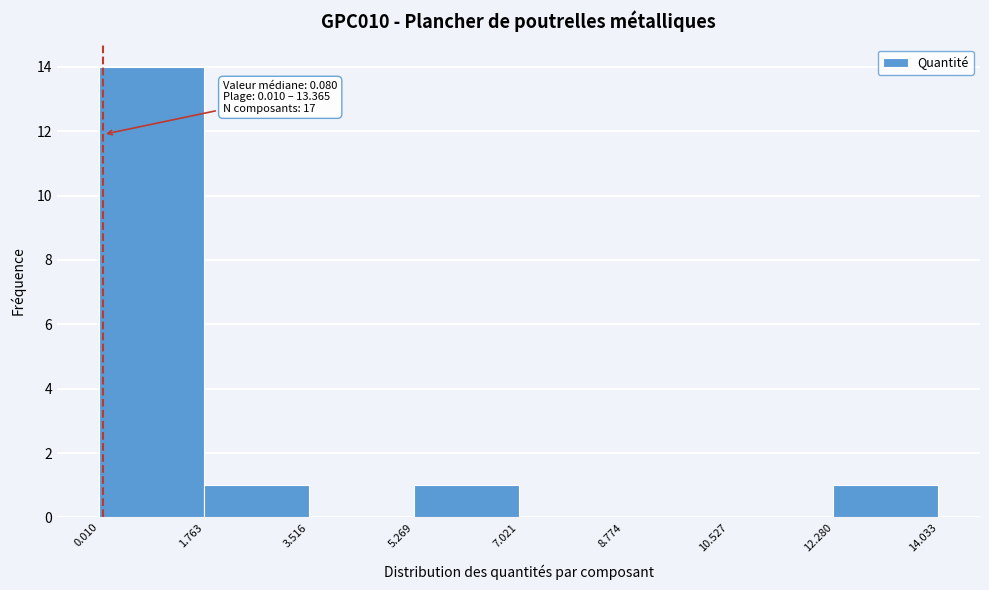

Which range on the x-axis has the tallest bar?

0.010 to 1.763